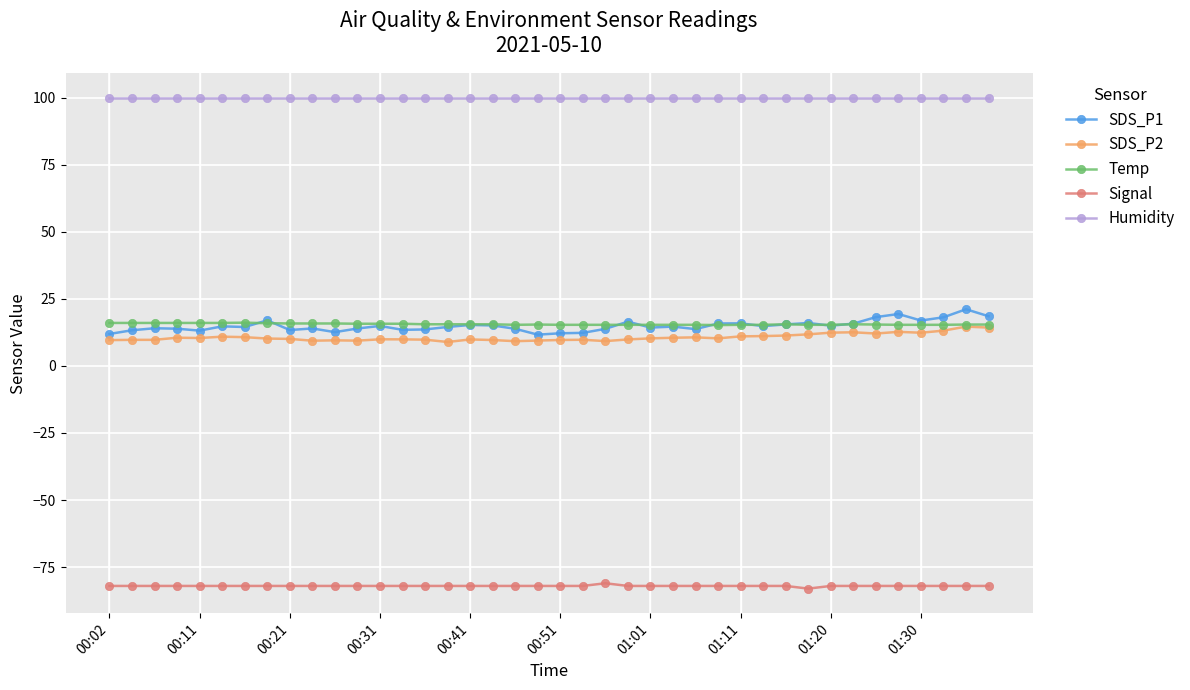

At how many categories does at least one series exceed 42?

40